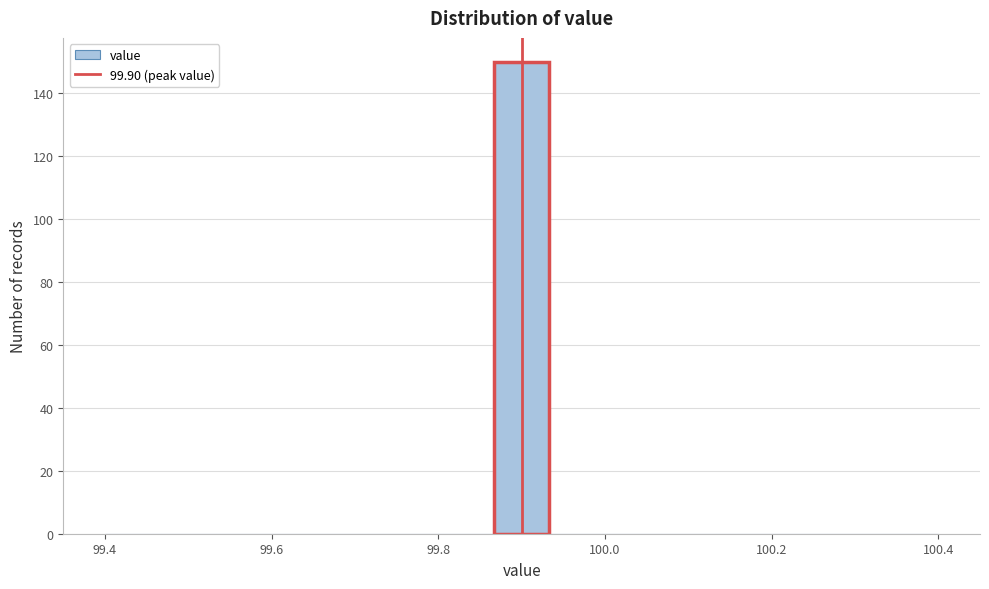

Around what value on the x-axis is the tallest bar? Give the approximate position of its centre, as read against the axis.

99.90